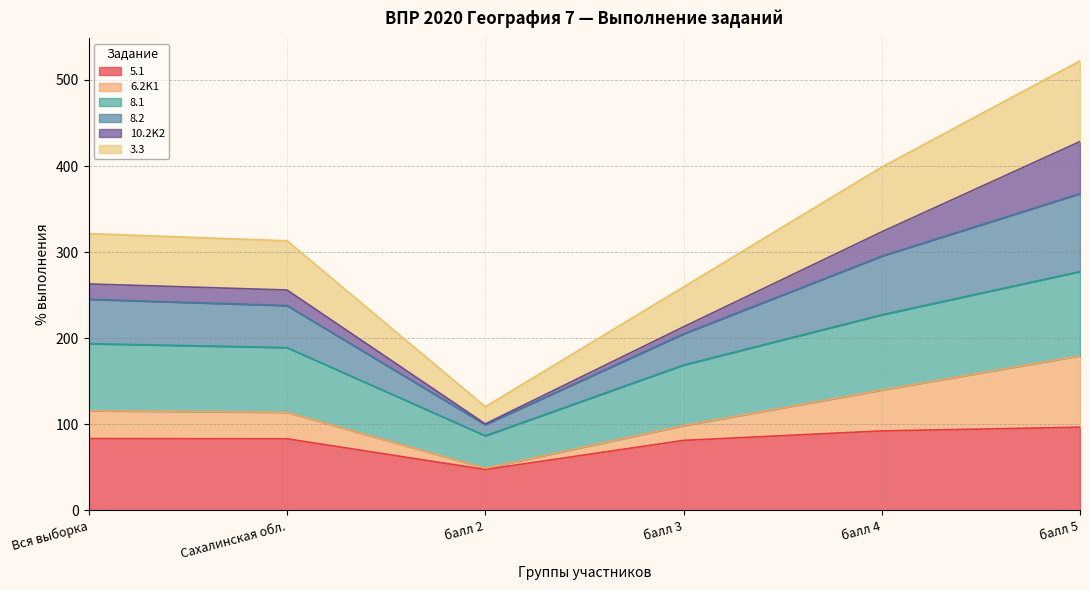

What is the highest value of the 5.1 series?

96.5